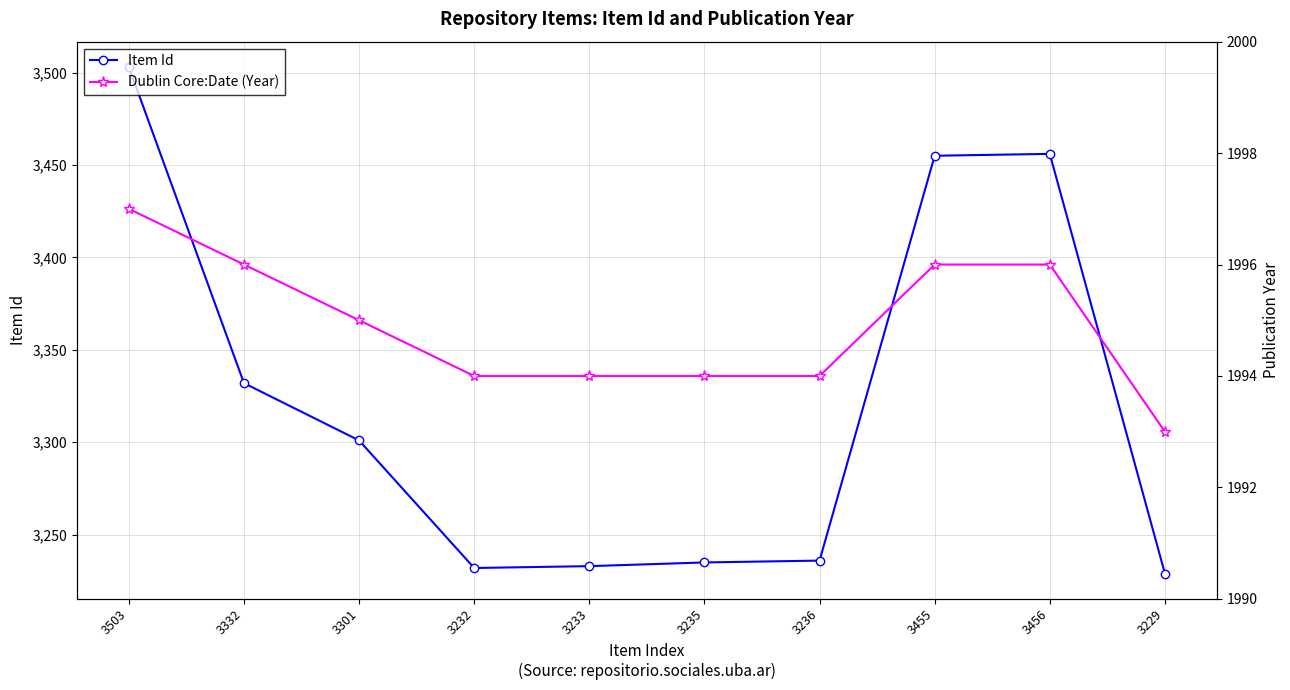

True or false: Dublin Core:Date (Year) has more than 0 interior local peaks.

False